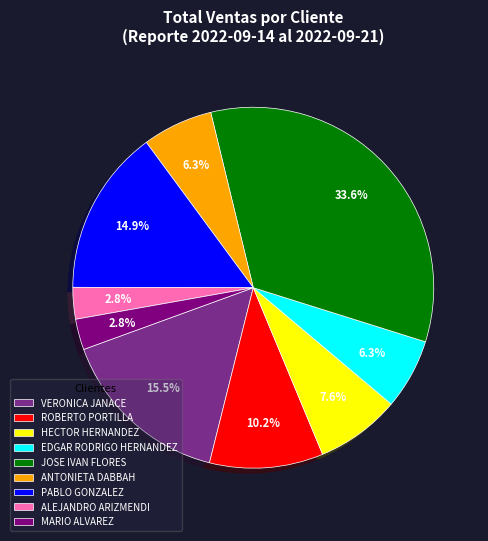

What percentage is the HECTOR HERNANDEZ slice, to the nearest percent?

8%